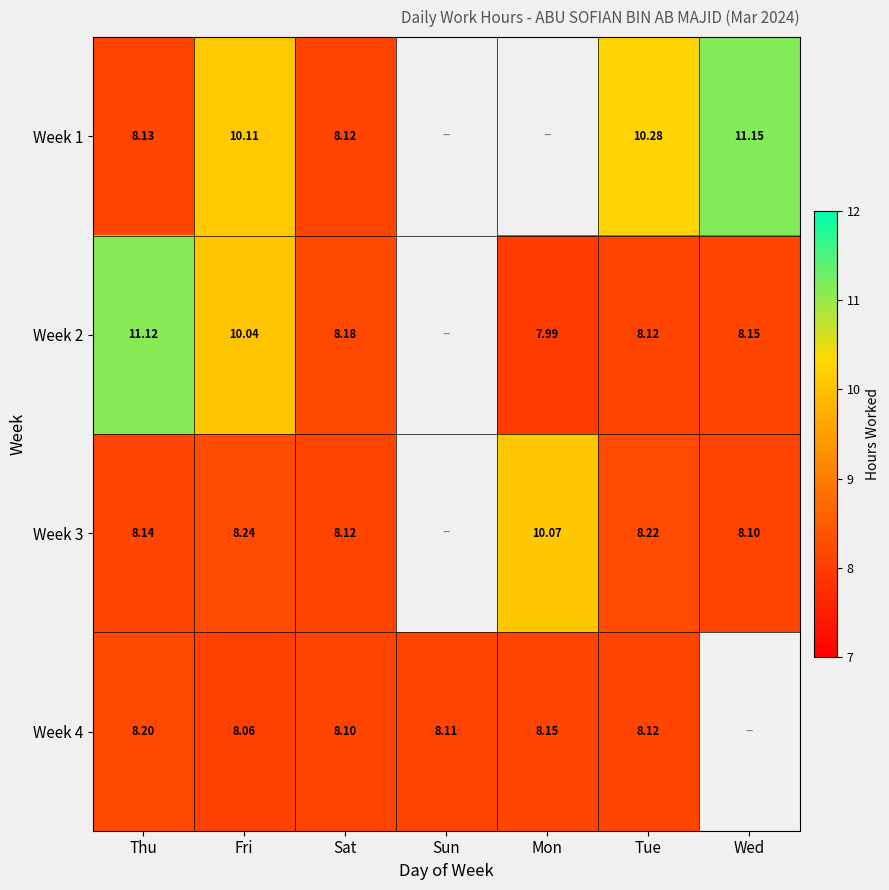

Where is Week 1 nearest to the value 9?

Thu